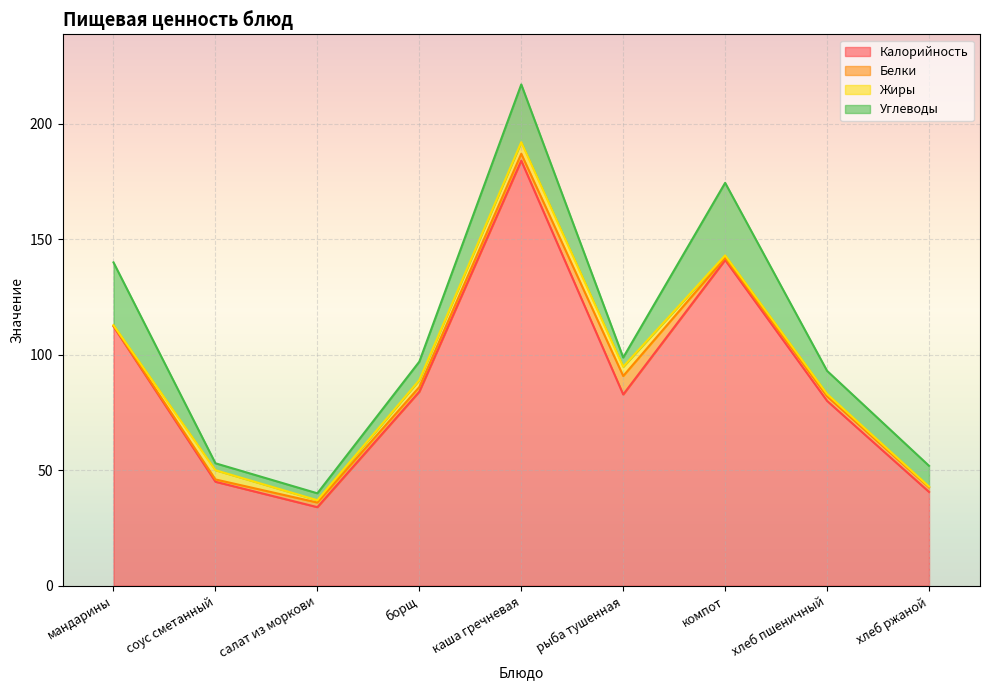

At which category does the chart reach its minimum across all series?

мандарины